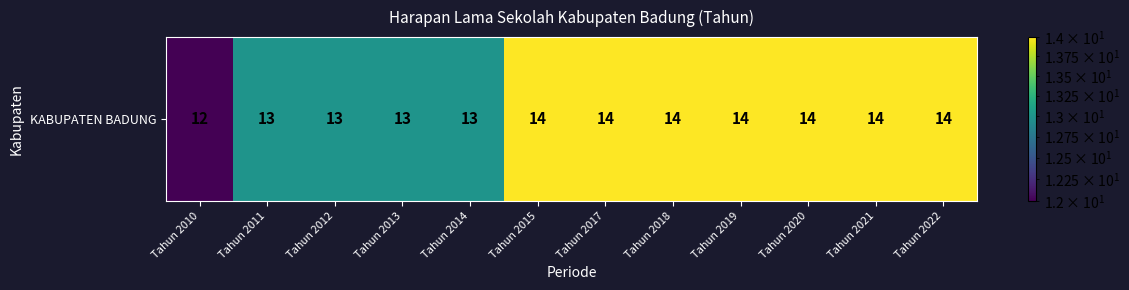

Is it true that the value at Tahun 2019 is 8?

False